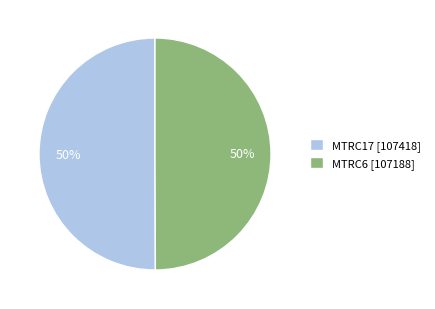

Is the sum of MTRC6 and MTRC17 greater than half?

Yes